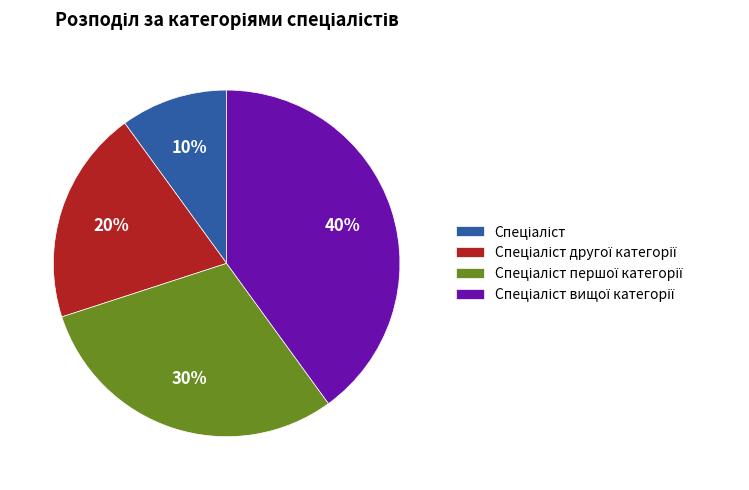

Is there any slice that represents more than half of the pie?

No